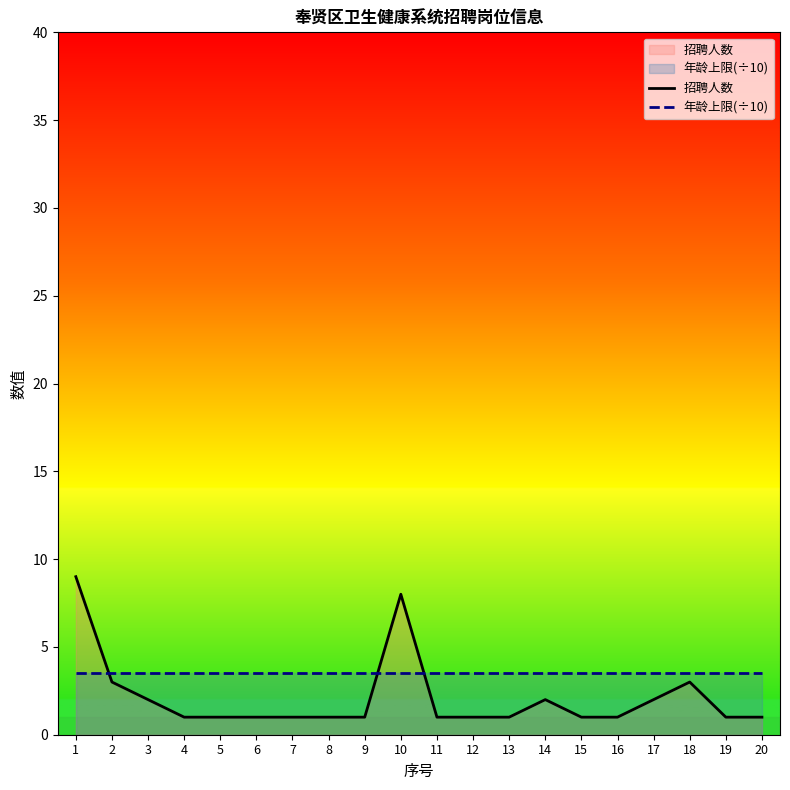

Count the number of data series in this chart.

2